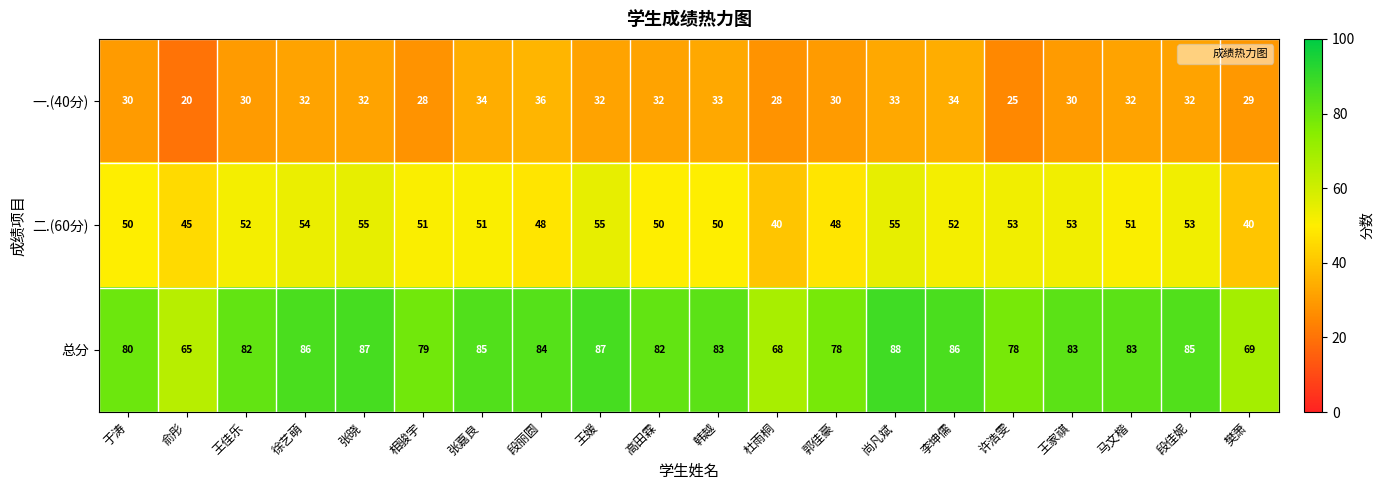

What is the maximum value for 总分?

88